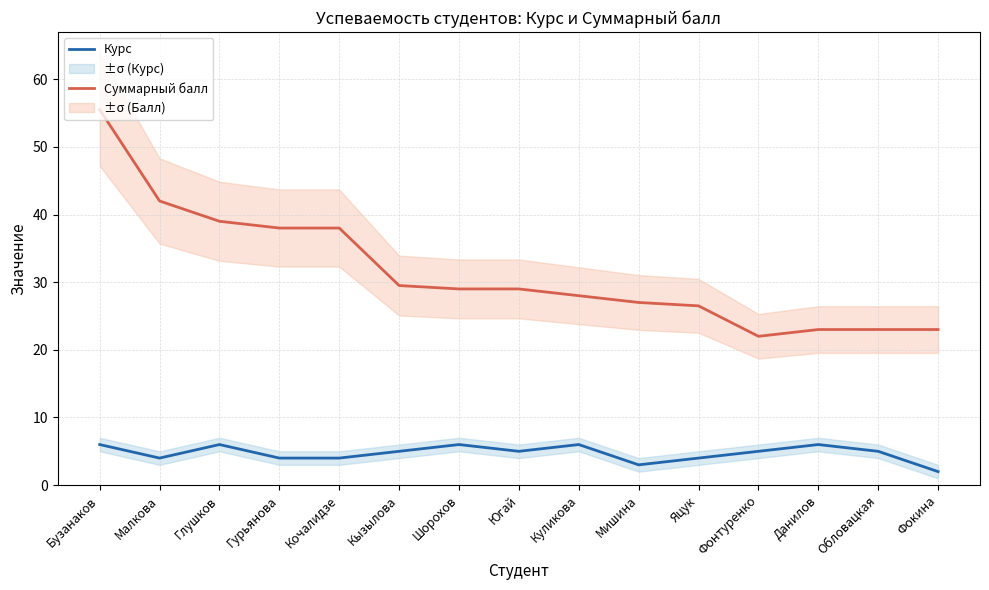

In Курс, how many points are lower than both neighbors (excluding endpoints)?

3